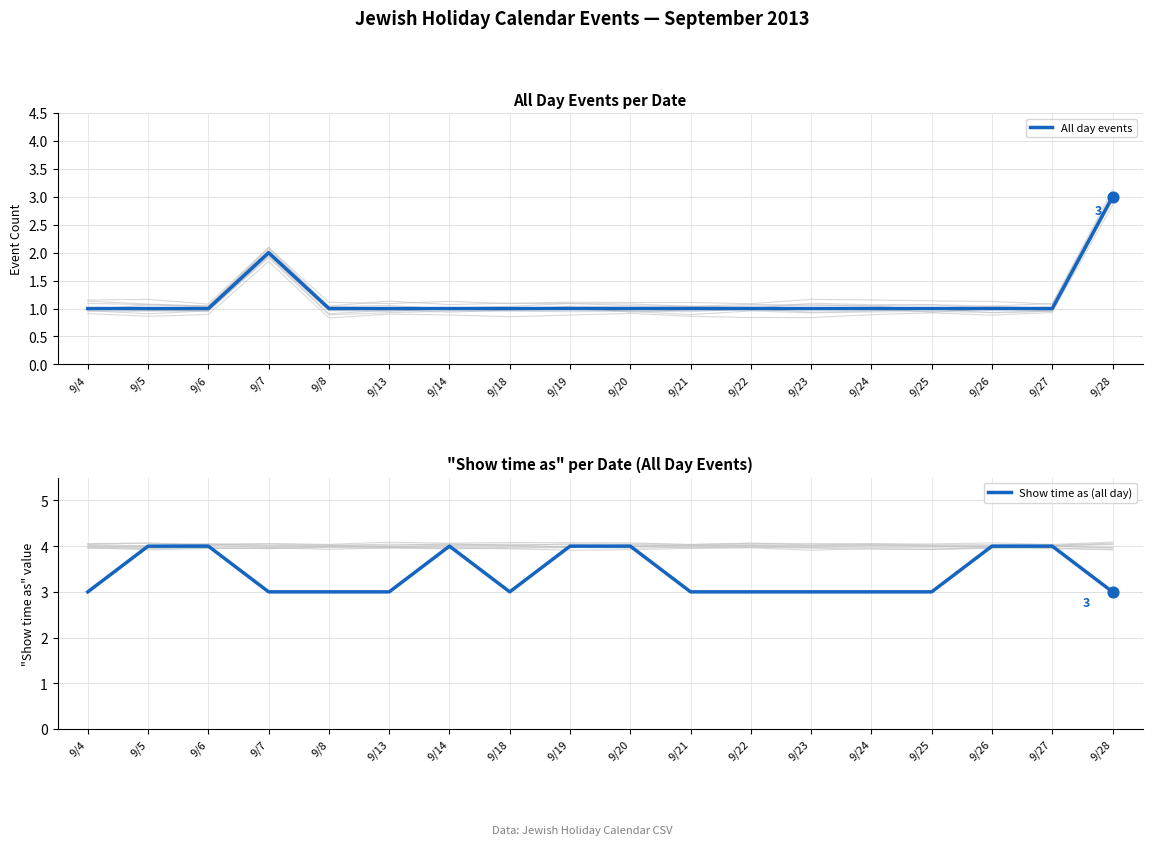

Is the value of All day events at 9/19 greater than the value of Show time as (all day) at 9/8?

No